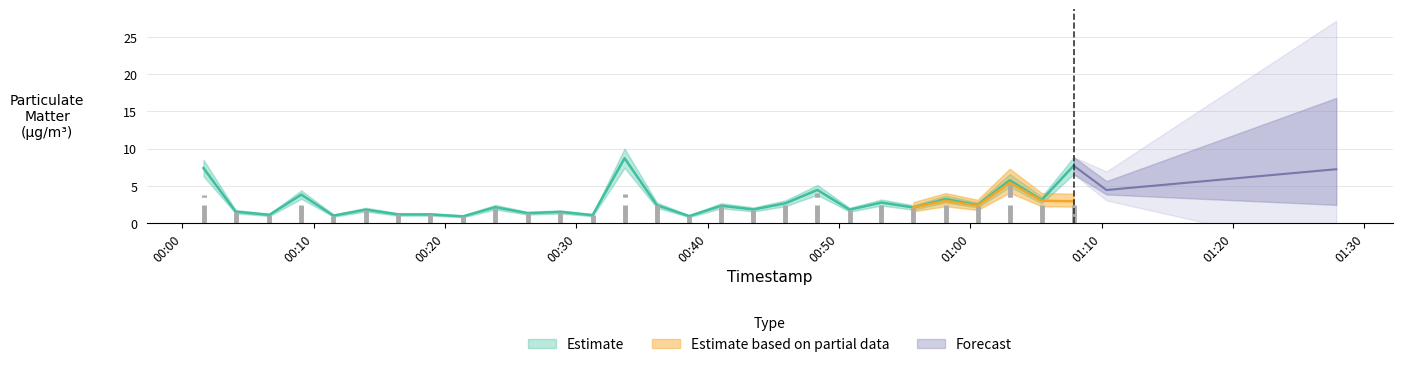

The value of P2 at 13 is 5.1. True or false?

False